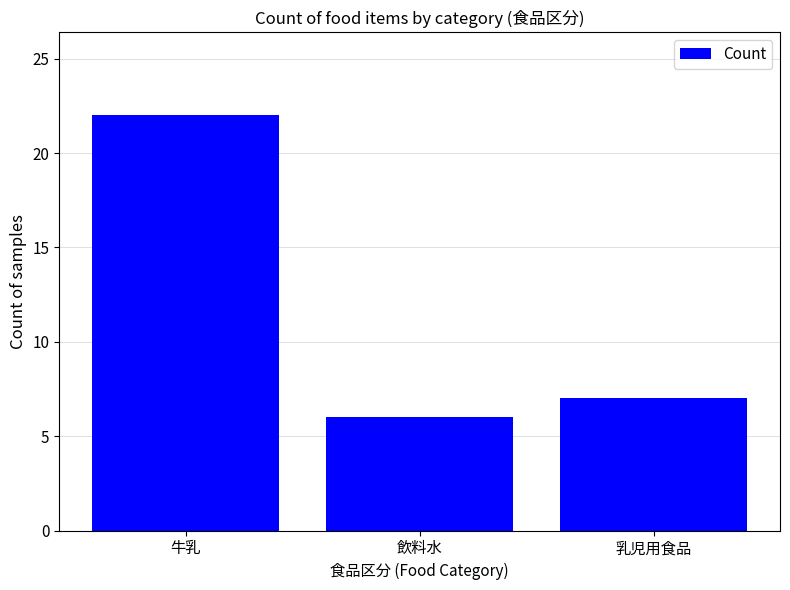

True or false: the data shows 7 at 乳児用食品.

True